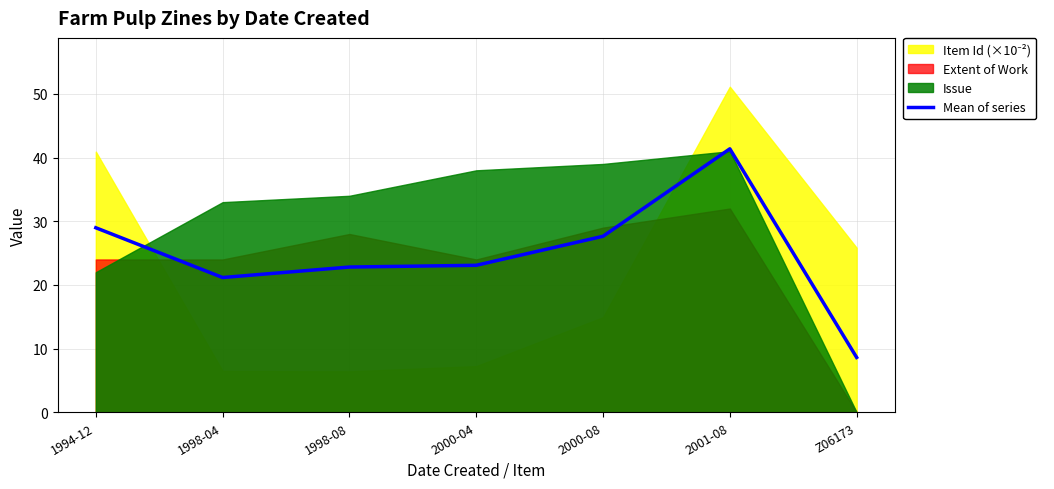

Which category has the lowest value across all series?

Z06173